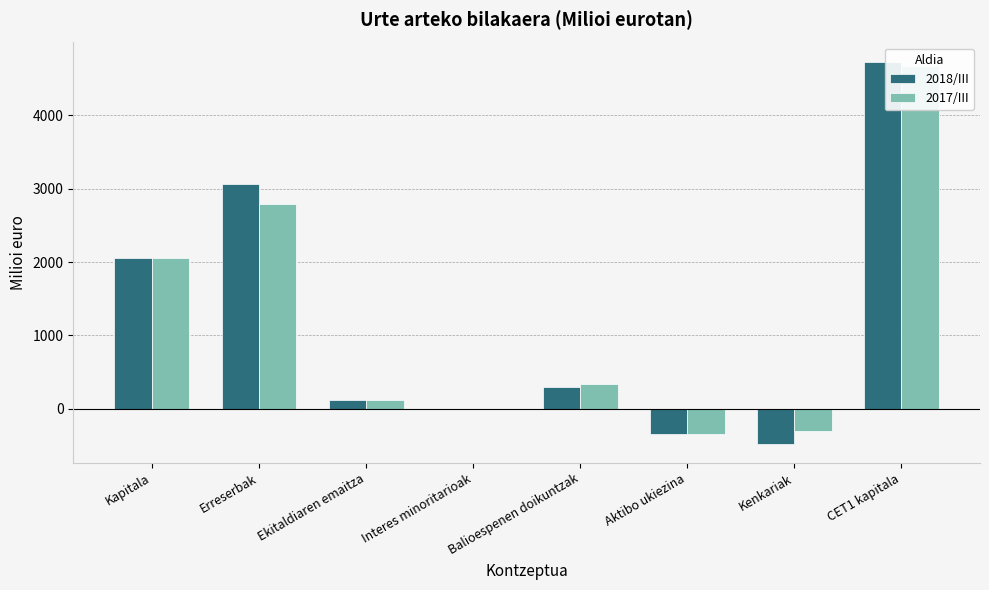

Reading left to right, transcribe all the data shown in this chart.

2018/III: 2060.0	3061.1	127.1	4.2	292.0	-337.3	-475.2	4731.9
2017/III: 2060.0	2788.5	115.4	4.3	339.9	-337.5	-304.1	4666.6